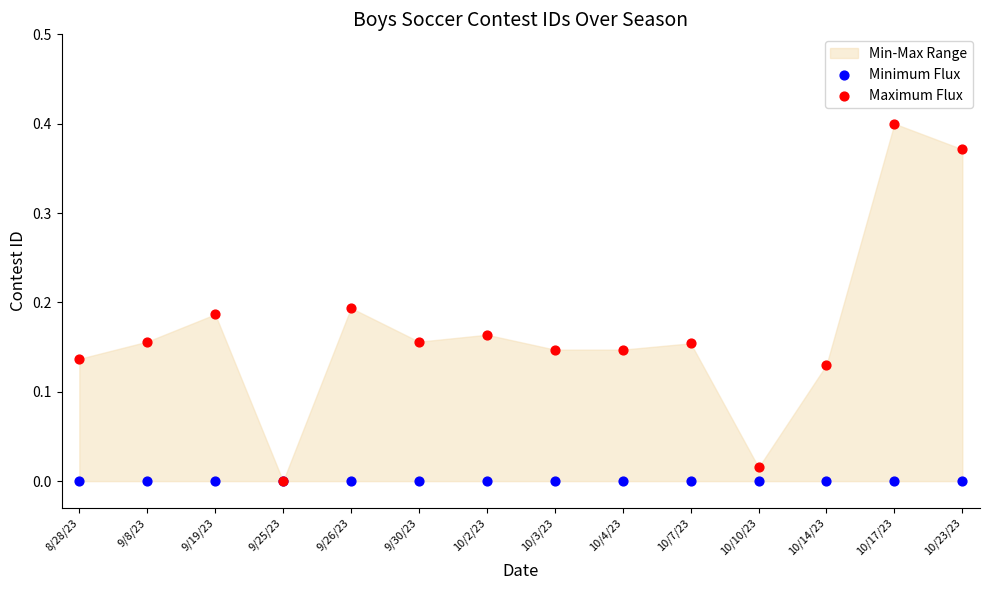

Which series contains the lowest Y value?

Minimum Flux